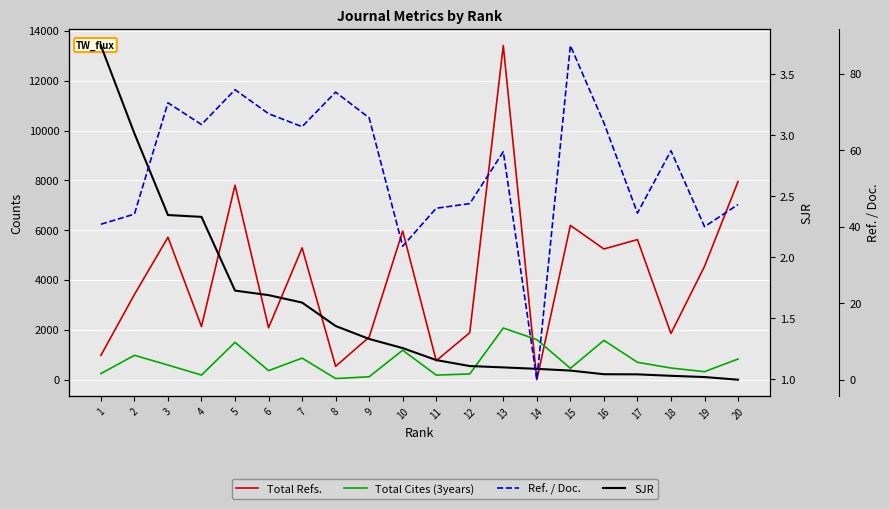

Reading left to right, extract all data points from this chart.

Total Refs.: 975.0	3419.0	5717.0	2134.0	7806.0	2086.0	5290.0	537.0	1711.0	5966.0	762.0	1887.0	13407.0	0.0	6192.0	5246.0	5623.0	1855.0	4546.0	7953.0
Total Cites (3years): 246.0	980.0	589.0	187.0	1500.0	364.0	867.0	47.0	119.0	1184.0	185.0	232.0	2075.0	1610.0	457.0	1579.0	699.0	469.0	323.0	831.0
SJR: 3.7	3.0	2.3	2.3	1.7	1.7	1.6	1.4	1.3	1.3	1.2	1.1	1.1	1.1	1.1	1.0	1.0	1.0	1.0	1.0
Ref. / Doc.: 40.6	43.3	72.4	66.7	75.8	69.5	66.1	75.2	68.4	34.9	44.8	46.0	59.6	0.0	87.3	67.1	43.6	59.8	40.0	45.8